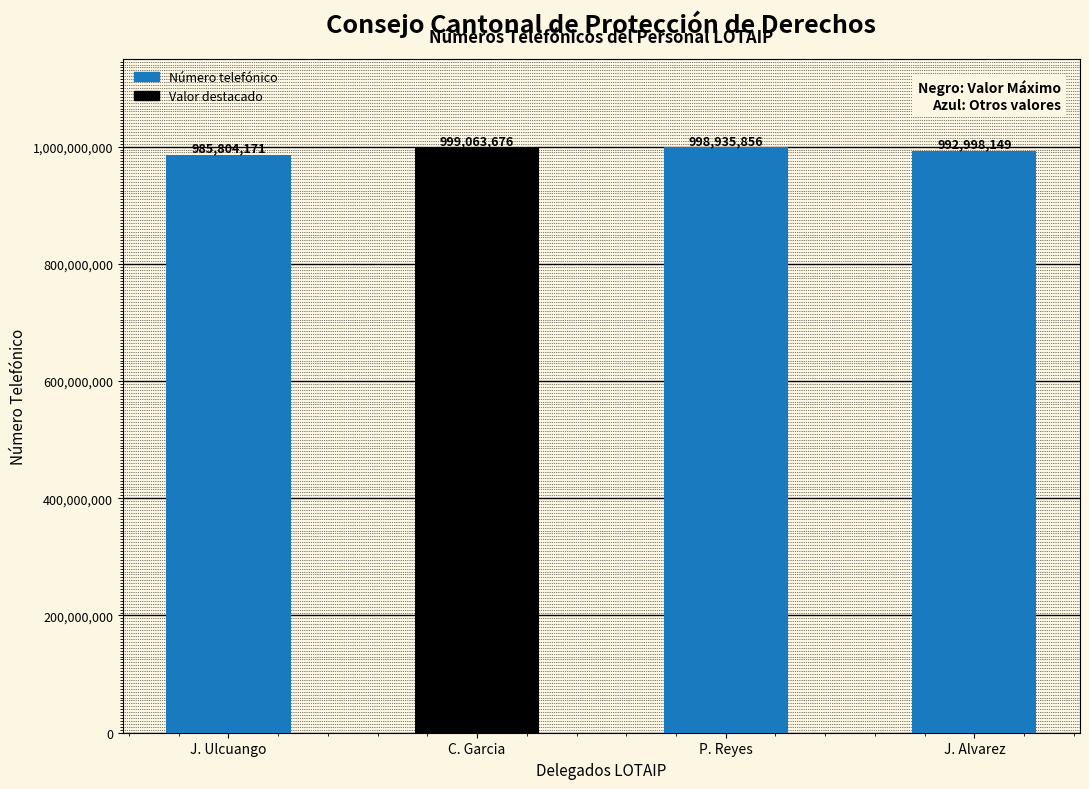

What is the change in value from C. Garcia to P. Reyes?

-127820